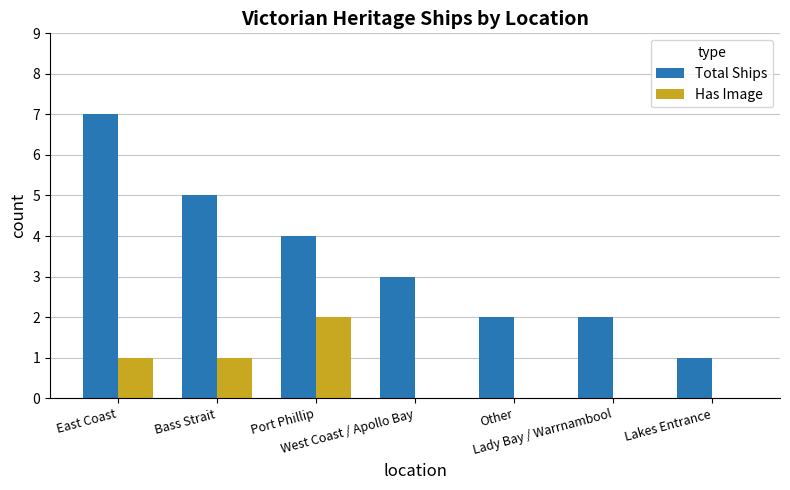

What are all the series names shown in the legend?

Total Ships, Has Image